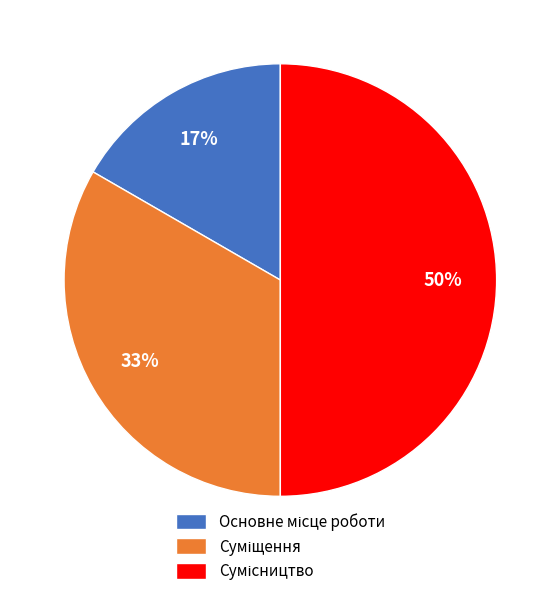

To the nearest percent, what is the average slice percentage?

33%